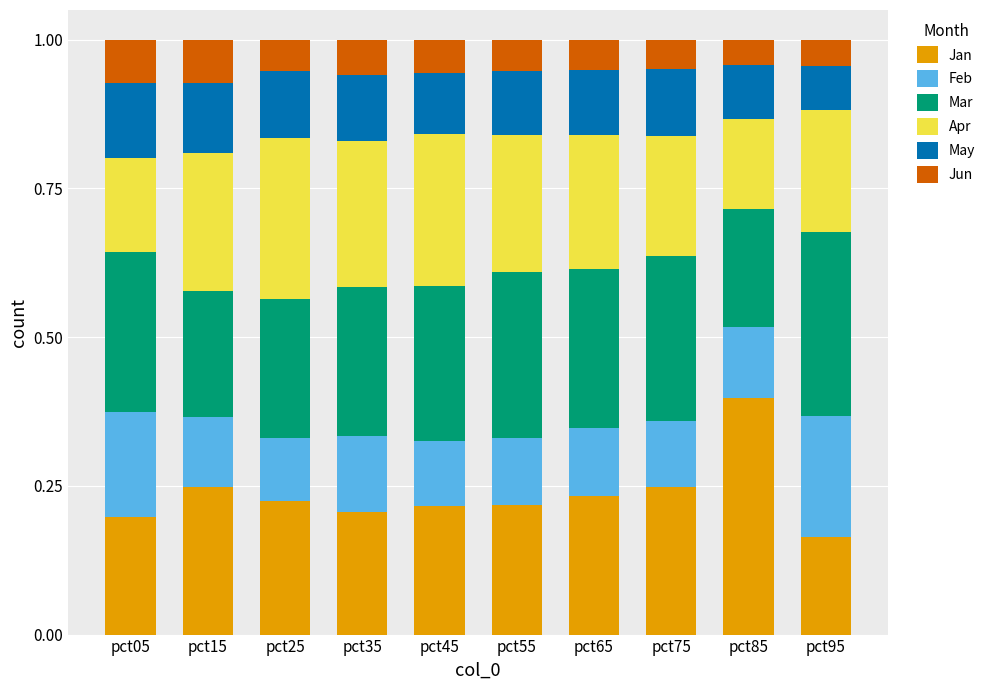

Which category has the highest value in the Jan series?

pct85